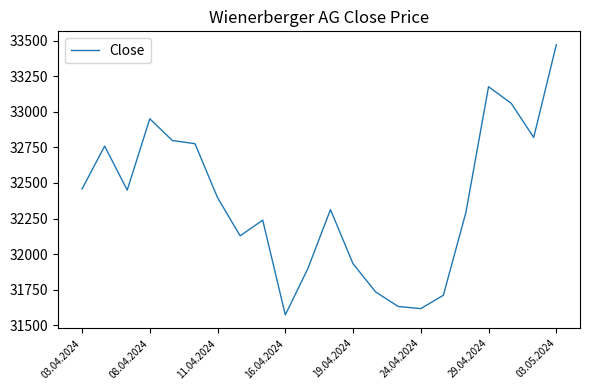

What is the minimum value shown in the chart?

31574